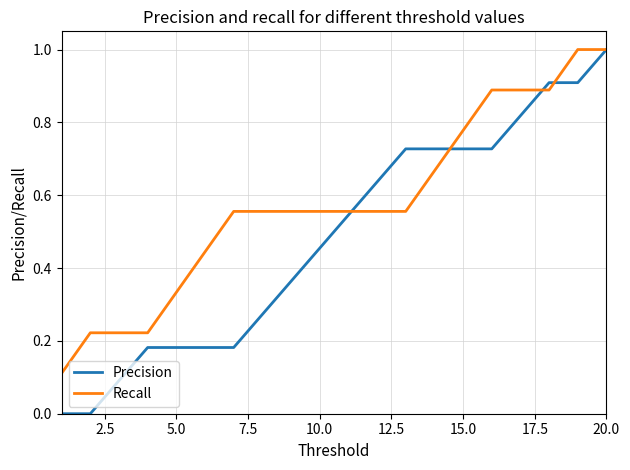

What is the maximum value shown in the chart?

1.0